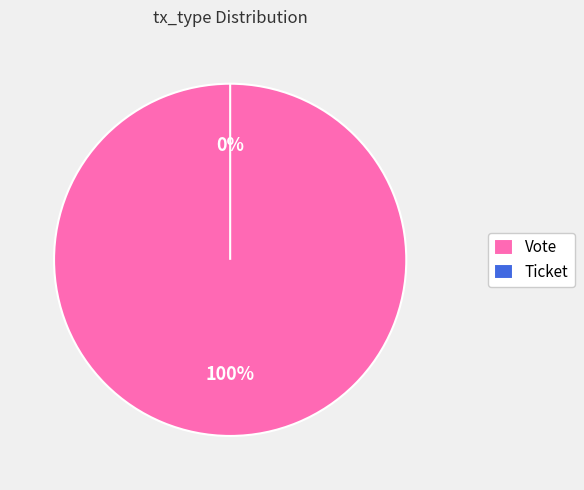

What is the total percentage of Ticket and Vote?

100.0%